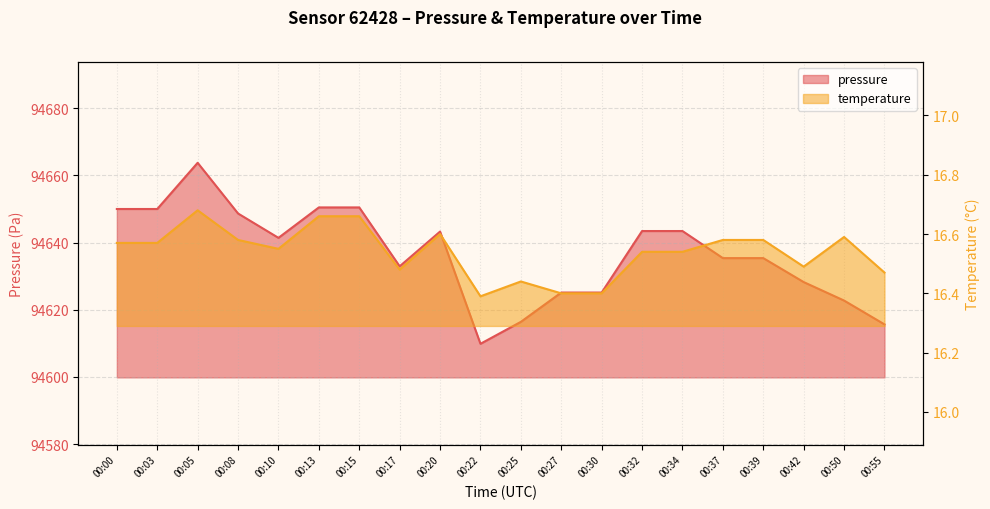

What is the average value of the temperature series?

16.5